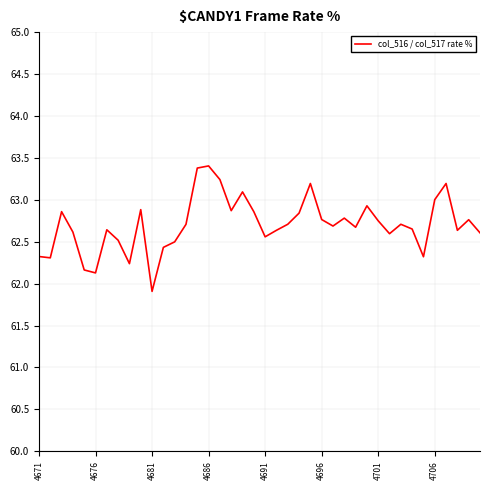

What is the difference between the second highest and second lowest values?

1.3